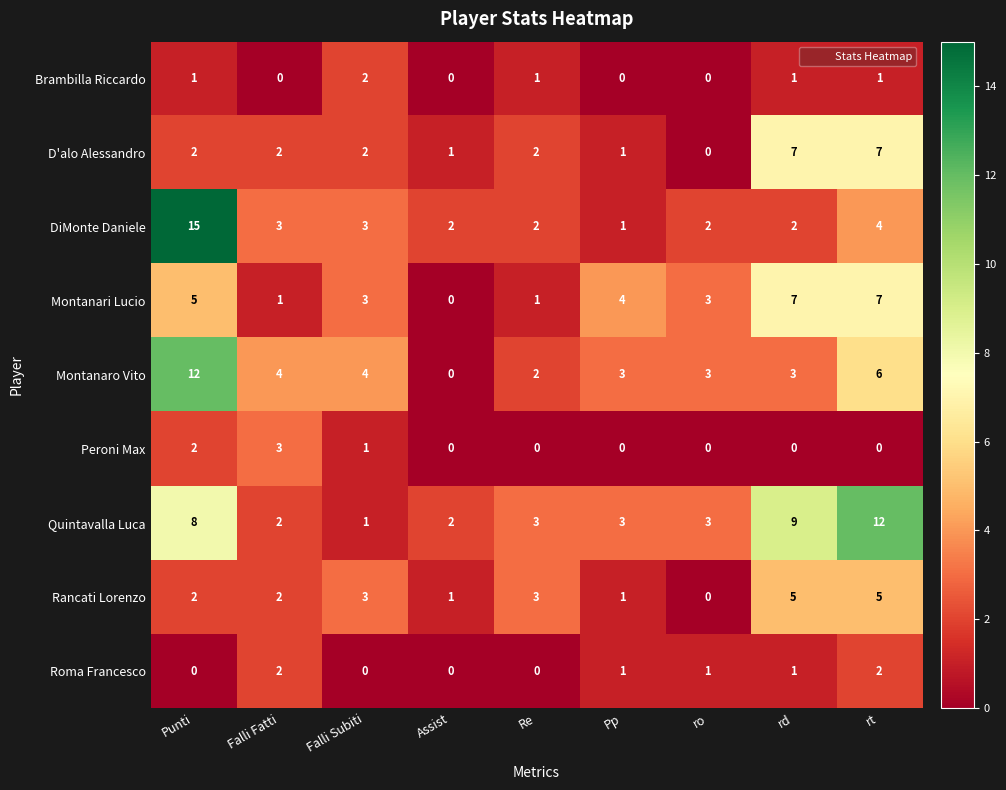

At which label does D'alo Alessandro reach its minimum?

ro